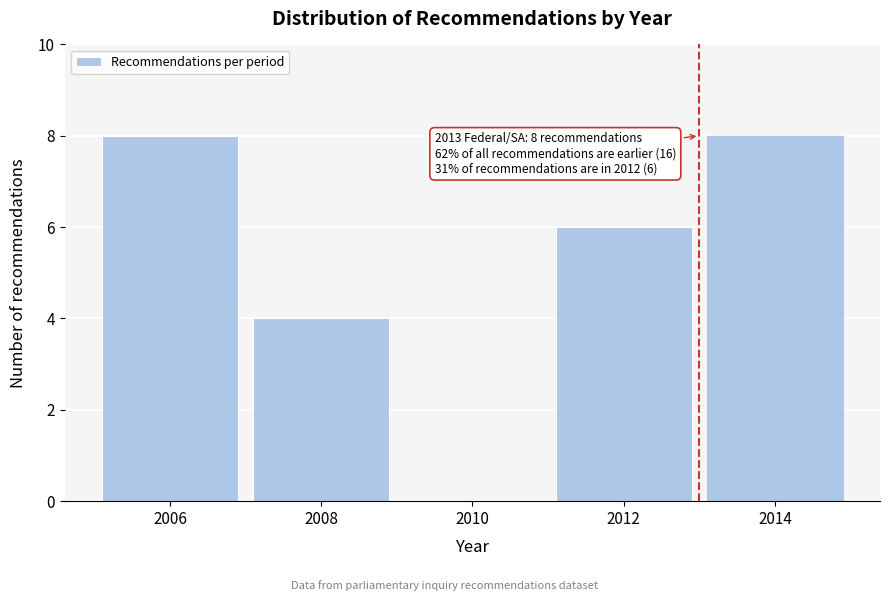

Reading left to right, list all the values displayed in this chart.

2006=8	2008=4	2010=0	2012=6	2014=8